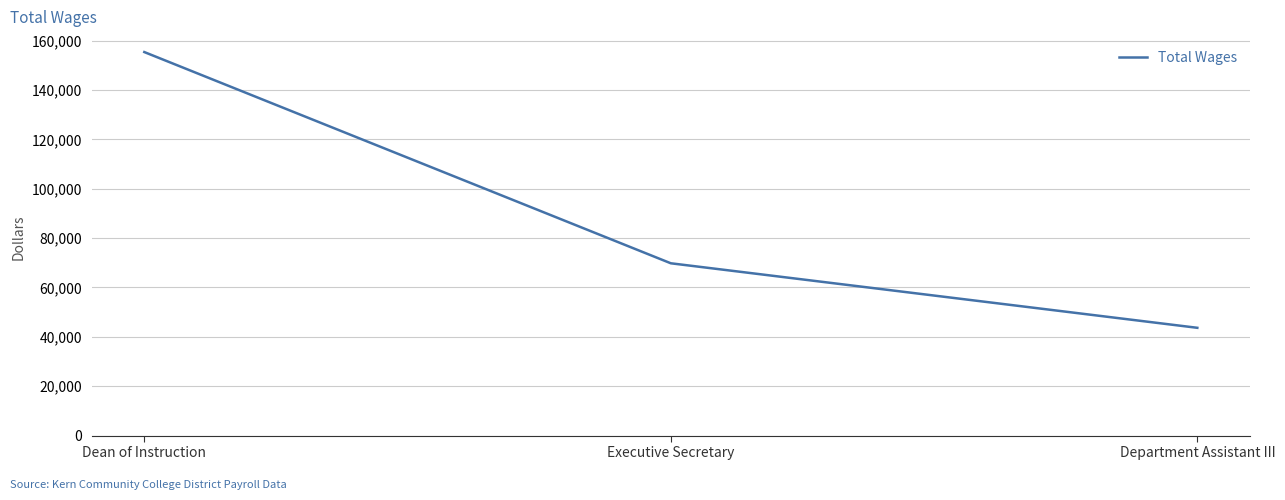

Rank the categories by value from lowest to highest.

Department Assistant III, Executive Secretary, Dean of Instruction